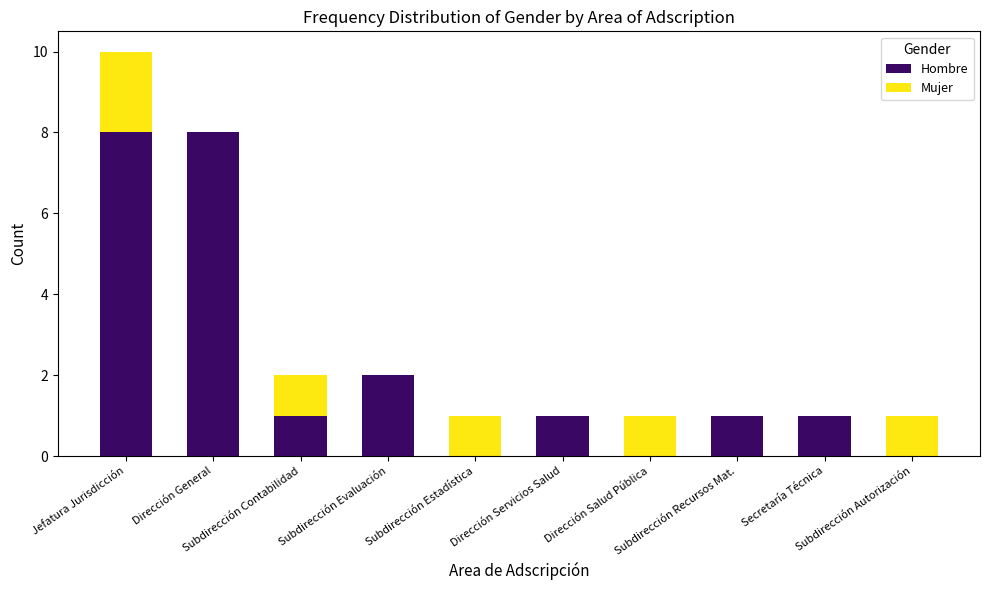

What is the maximum value for Hombre?

8